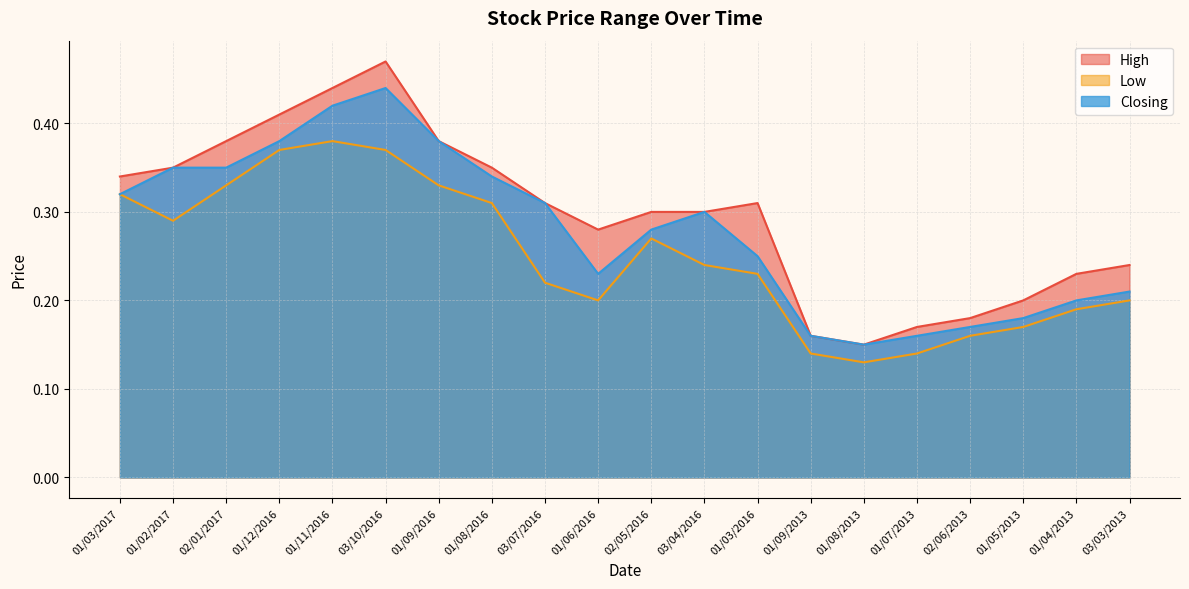

What is the sum of the Low values at 01/12/2016 and 01/09/2013?

0.5